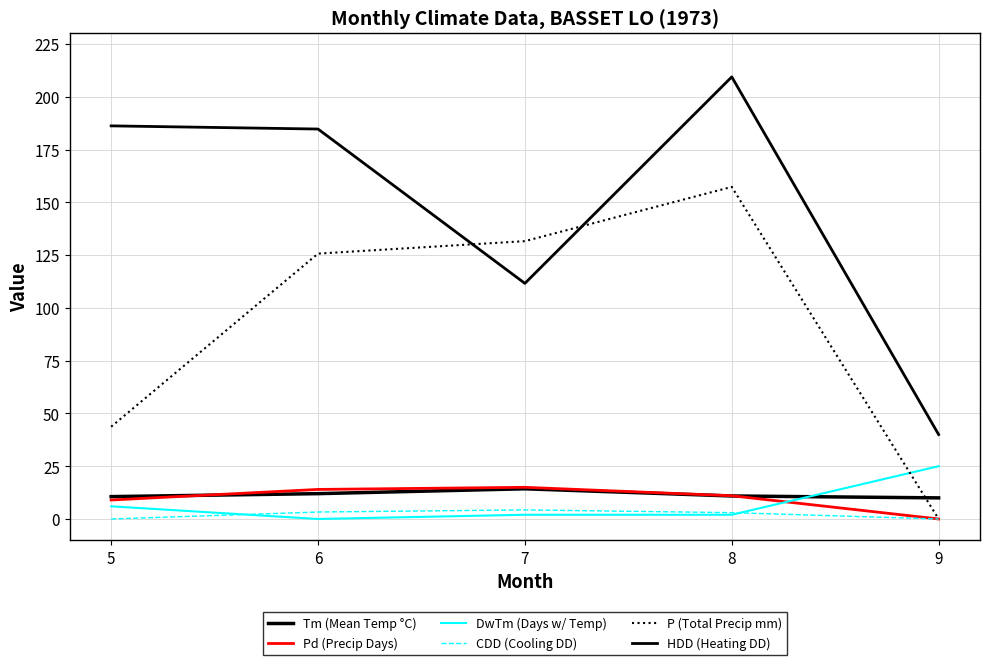

How many lines are shown in the chart?

6